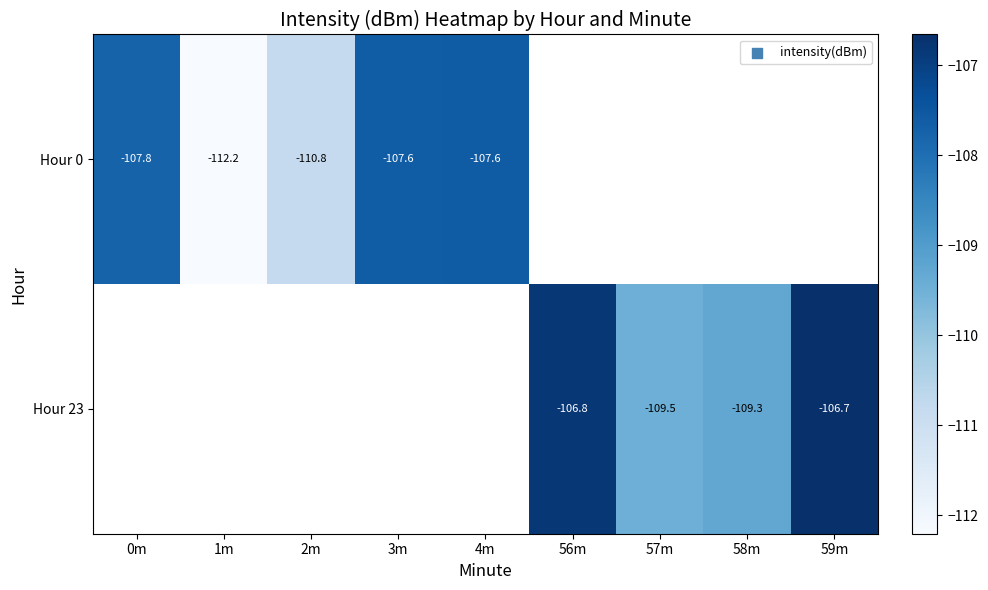

At which label is Hour 0 closest to -109?

0m